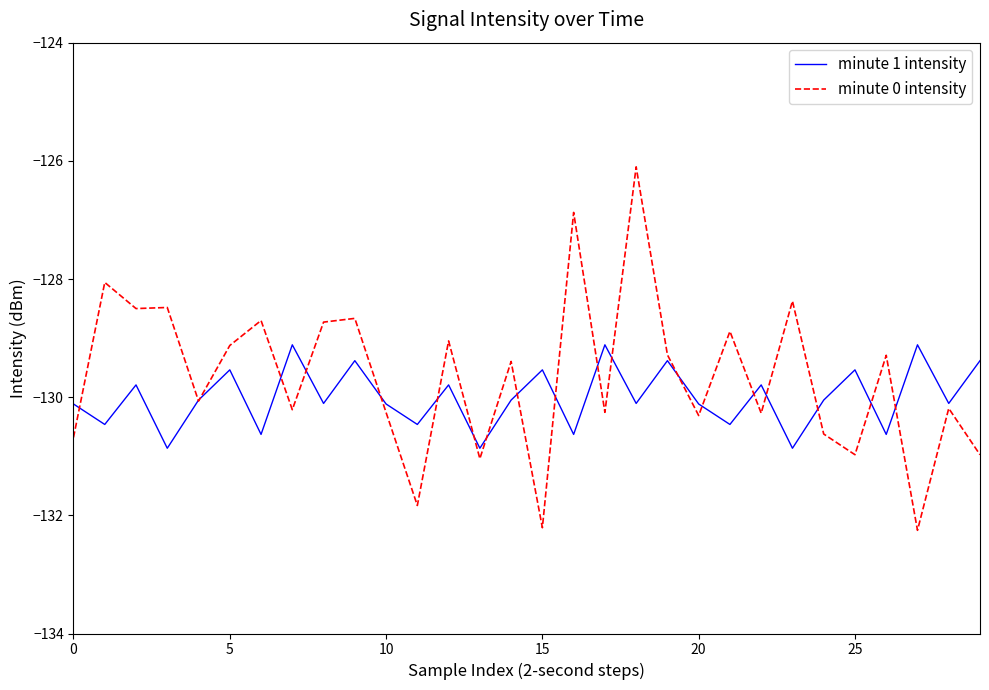

Which series has the largest range (max minus min)?

minute 0 intensity